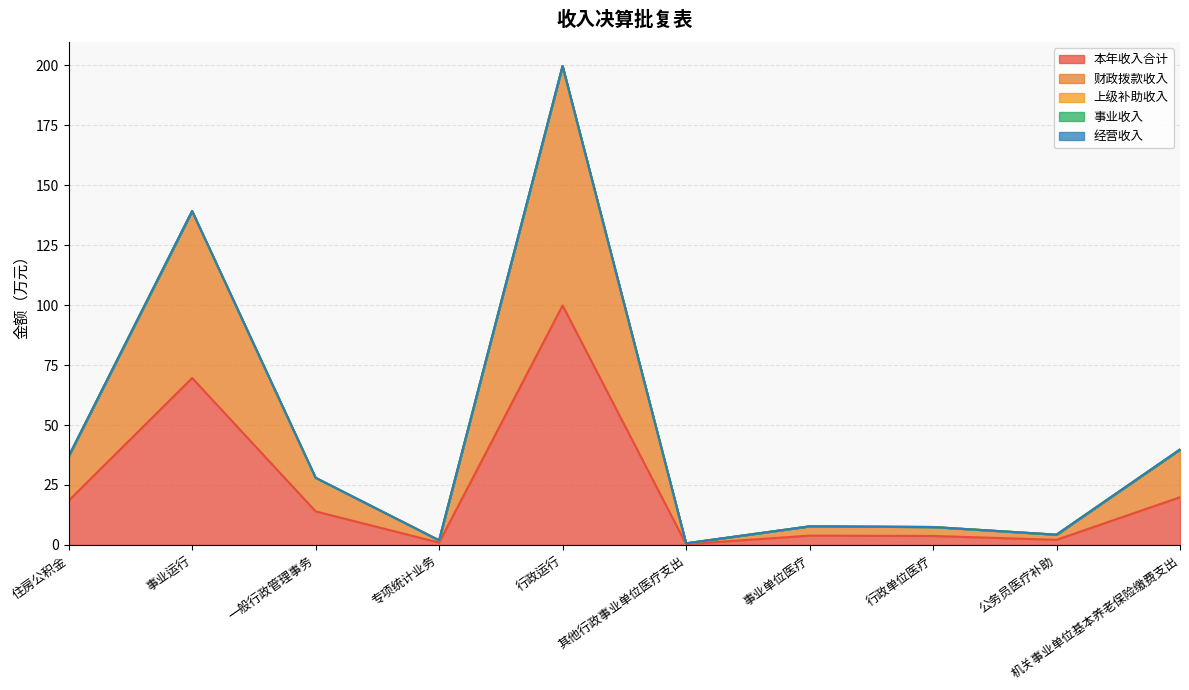

What is the spread (max minus min) of values at 机关事业单位基本养老保险缴费支出?

19.9